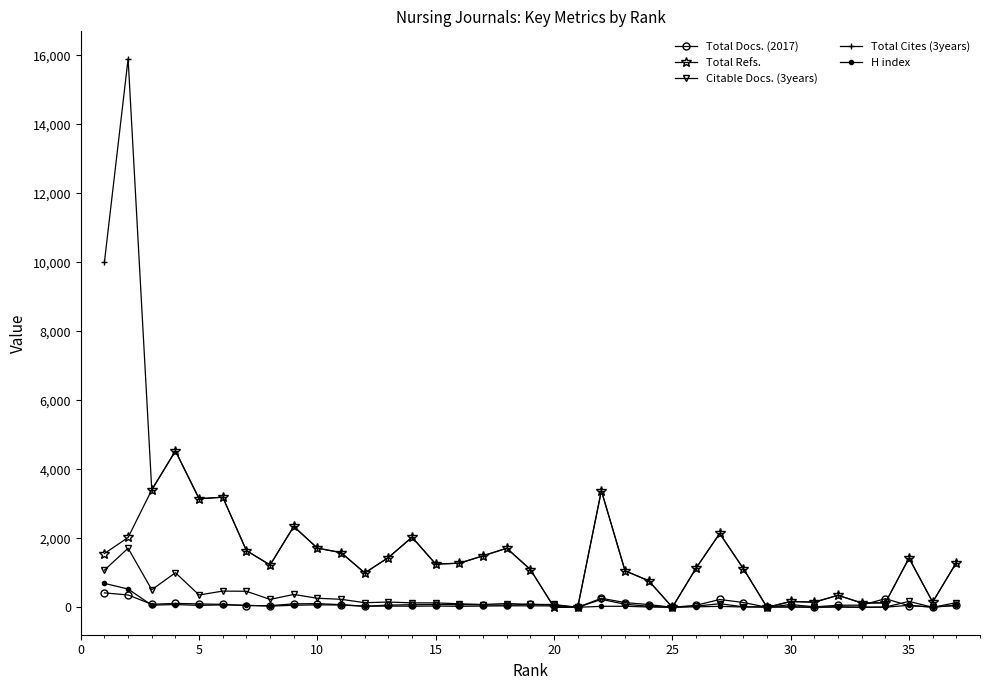

Which series has the widest spread of values?

Total Cites (3years)